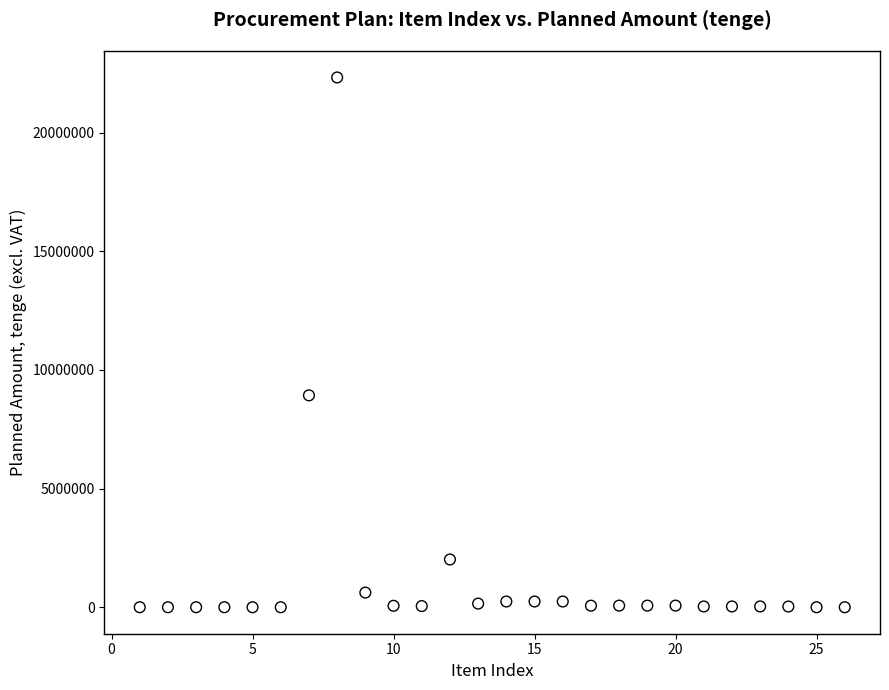

What is the range of X values (max minus min)?

25.0